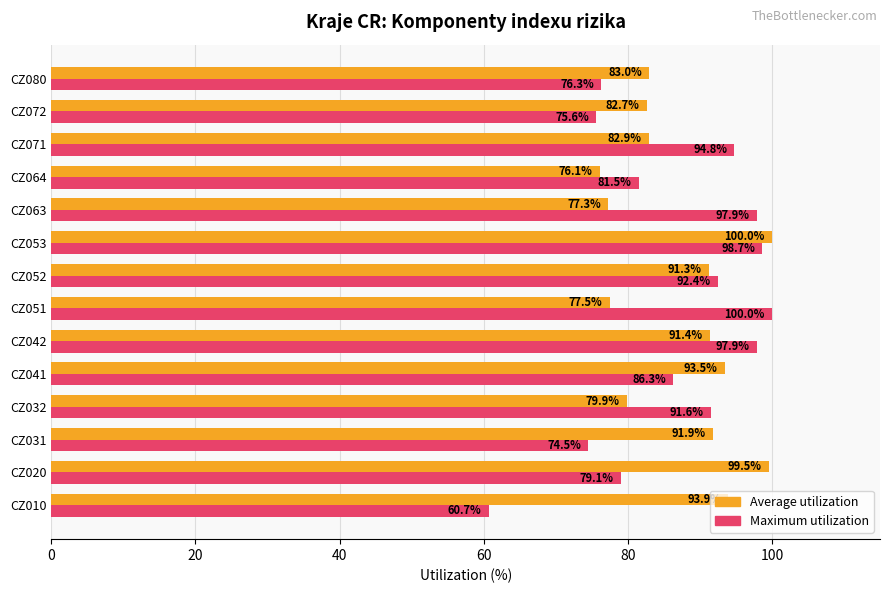

At which category is the sum across all series the highest?

CZ053